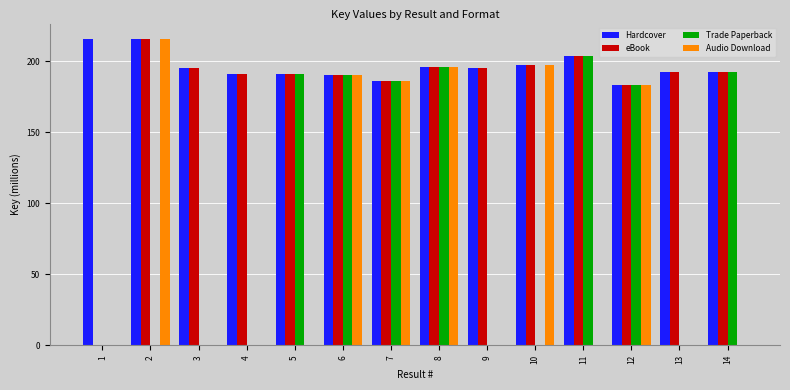

True or false: Hardcover has a value of 331.6 at 11.

False